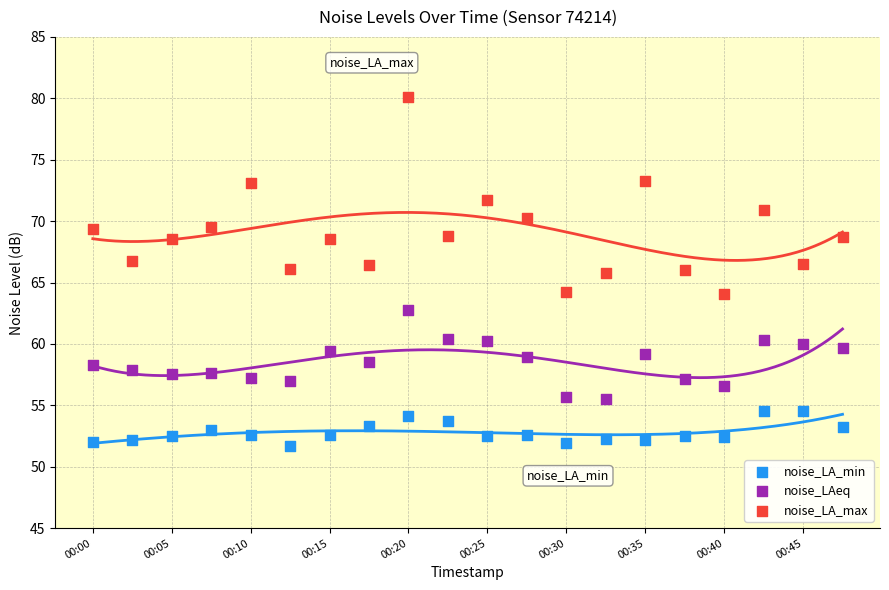

Which series has the largest Y range (max minus min)?

noise_LA_max